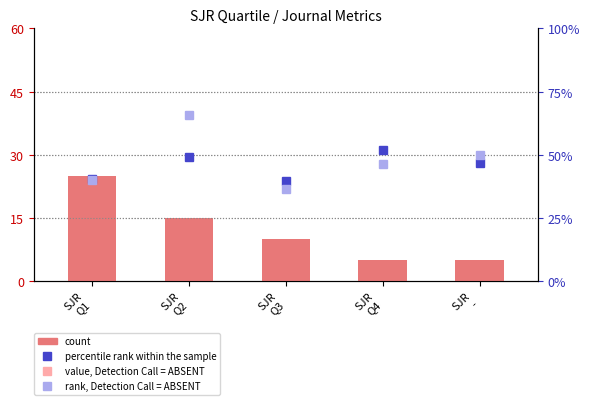

True or false: rank, Detection Call = ABSENT has a value of 56.1 at SJR
Q3.

False